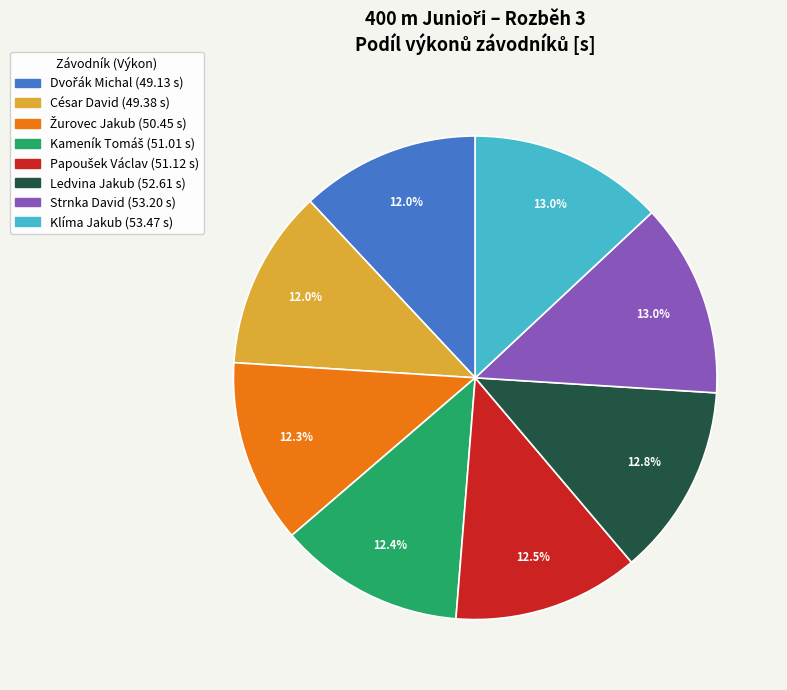

Is César David the majority of the pie?

No